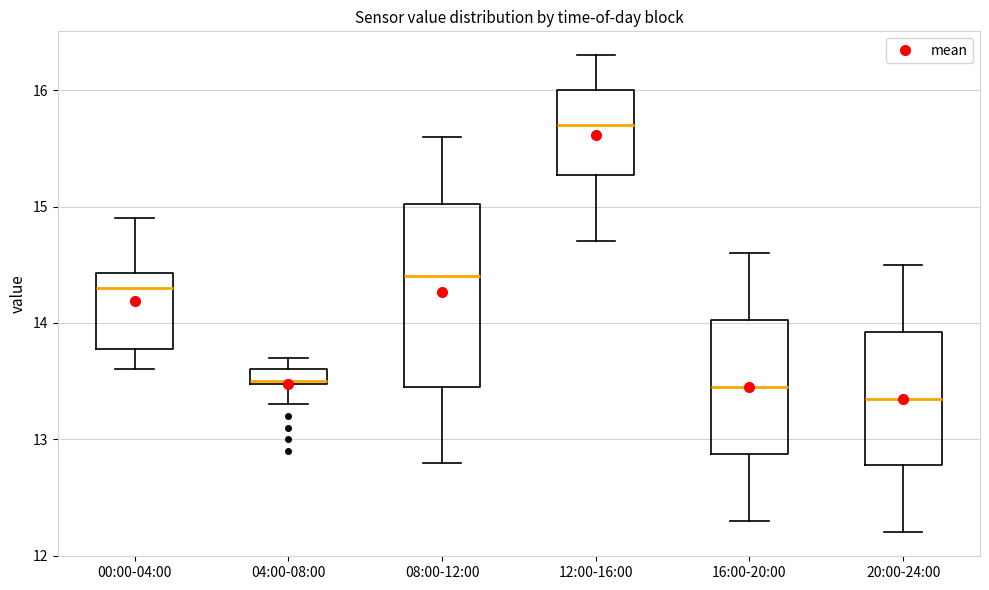

Where is the upper edge of the box for 00:00-04:00 on the y-axis? The values are not printed on the chart, so give them approximately, as read against the axis.

14.4